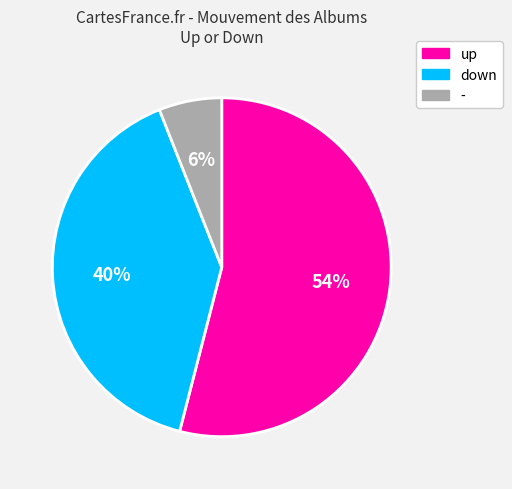

How many segments does this pie chart have?

3